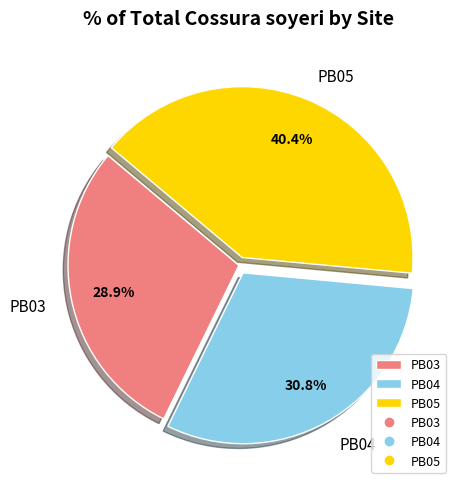

What percentage is the PB03 slice, to the nearest percent?

29%